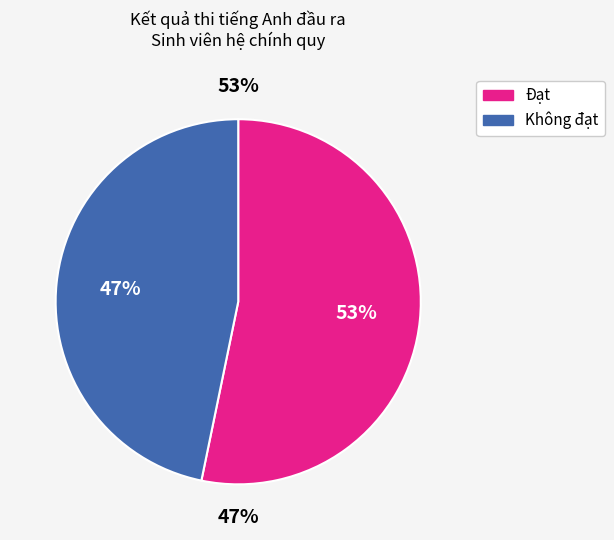

Which slice represents more than half of the pie?

Đạt